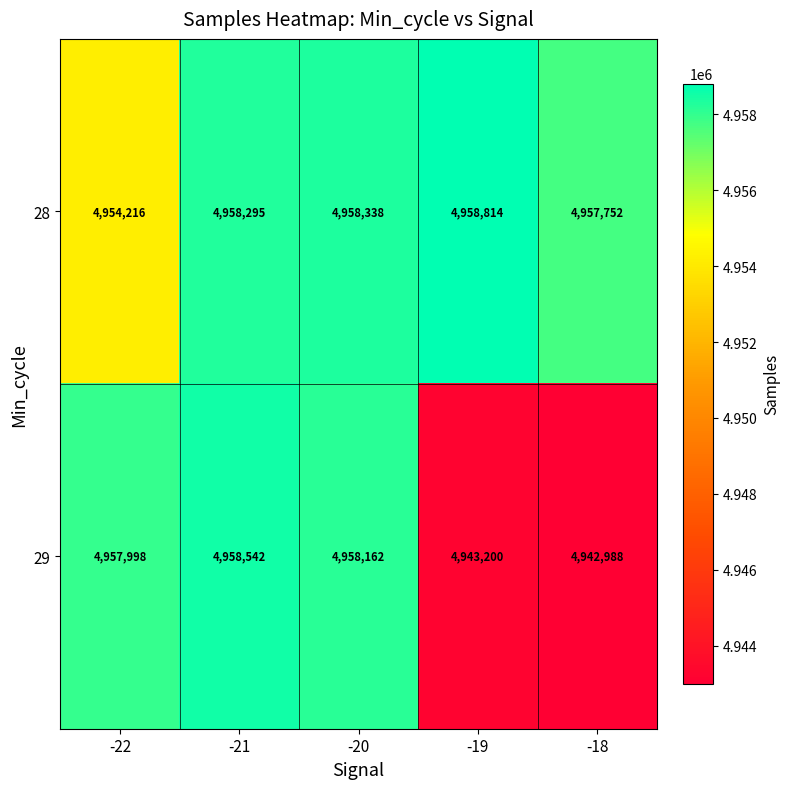

Rank the series by their average value, from lowest to highest.

29, 28